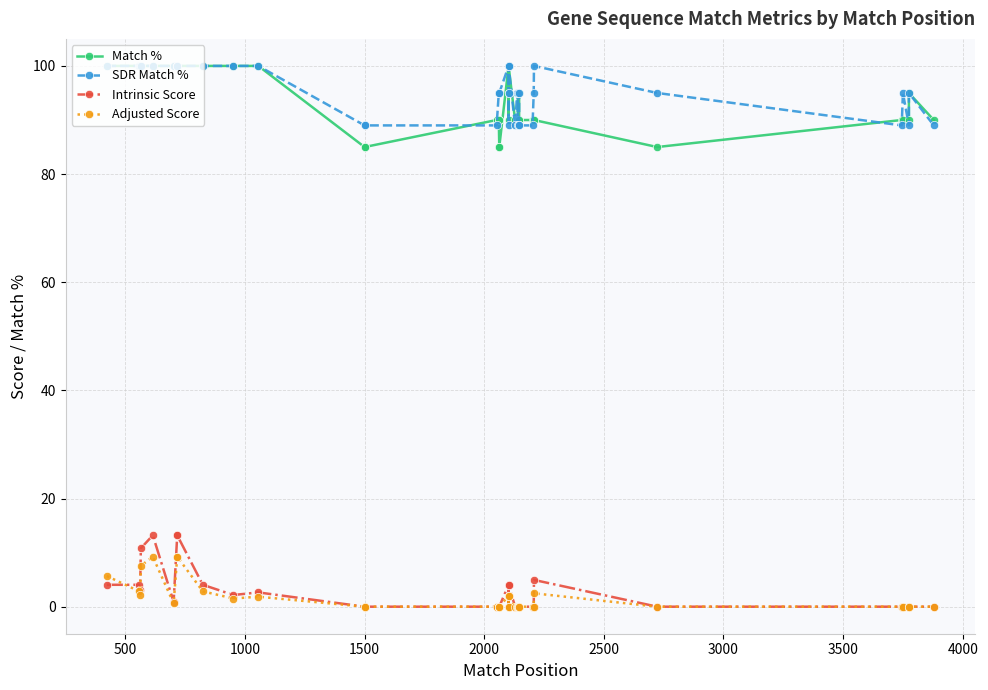

How many values in Intrinsic Score are above zero?

15